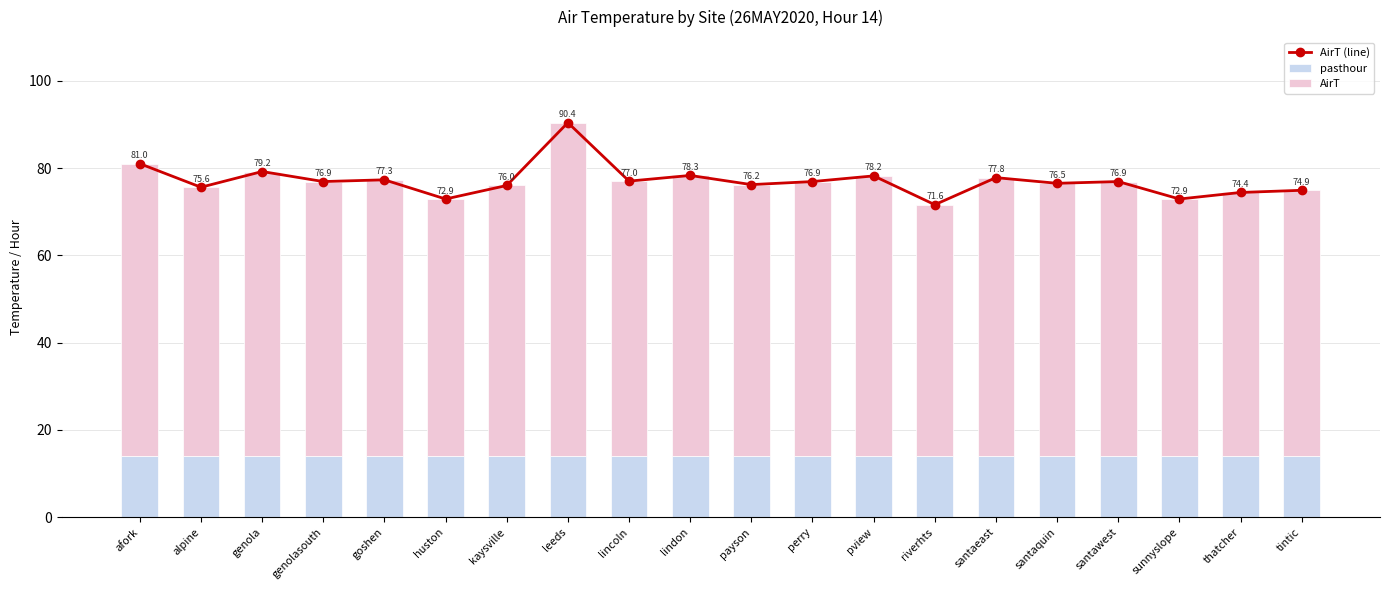

What is the difference between the maximum and minimum values in the AirT series?

18.8